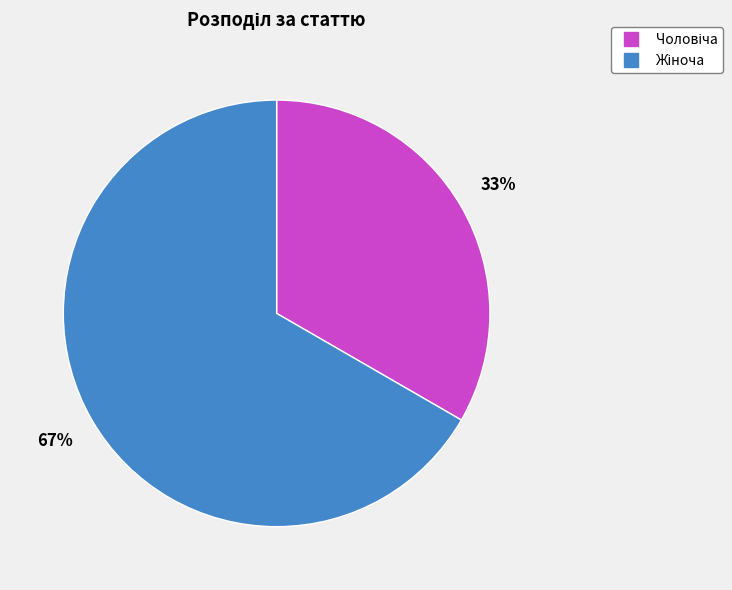

To the nearest percent, what is the average slice percentage?

50%